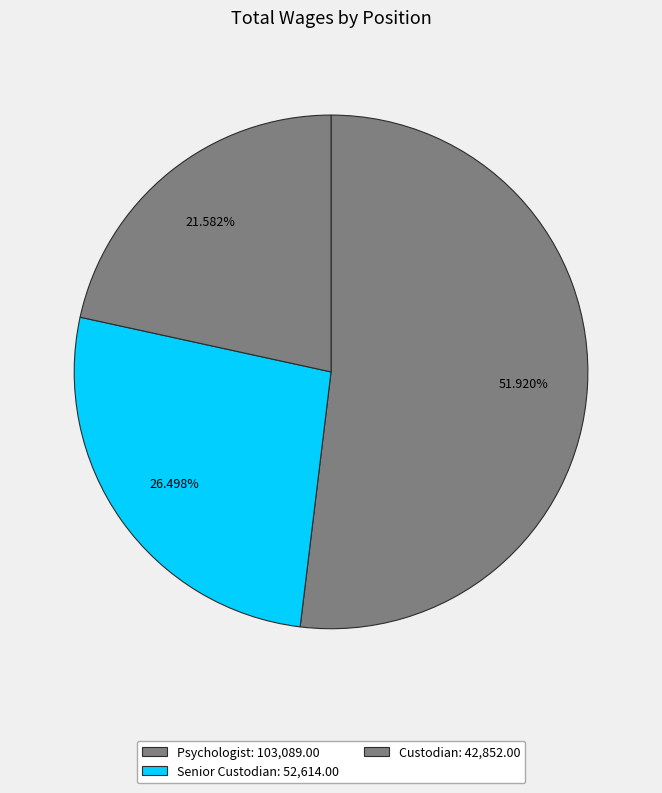

Between Senior Custodian and Psychologist, which is larger?

Psychologist